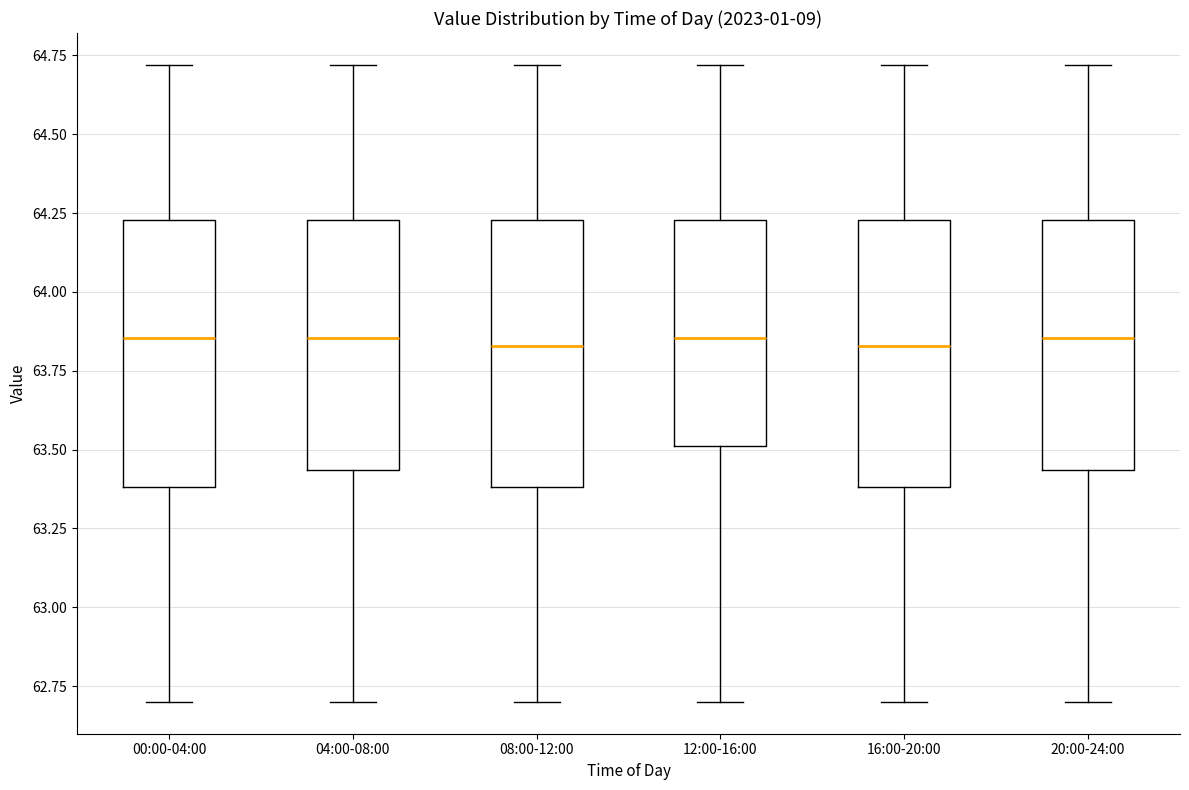

Reading left to right, transcribe this box plot: for each box, give where its median line is, the range the box spans, and where its two whiskers end, as read against the y-axis. The values are not printed on the chart, so give them approximately, as read against the axis.

00:00-04:00: median 63.85, box 63.40 to 64.25, whiskers 62.70 to 64.70
04:00-08:00: median 63.85, box 63.45 to 64.25, whiskers 62.70 to 64.70
08:00-12:00: median 63.85, box 63.40 to 64.25, whiskers 62.70 to 64.70
12:00-16:00: median 63.85, box 63.50 to 64.25, whiskers 62.70 to 64.70
16:00-20:00: median 63.85, box 63.40 to 64.25, whiskers 62.70 to 64.70
20:00-24:00: median 63.85, box 63.45 to 64.25, whiskers 62.70 to 64.70